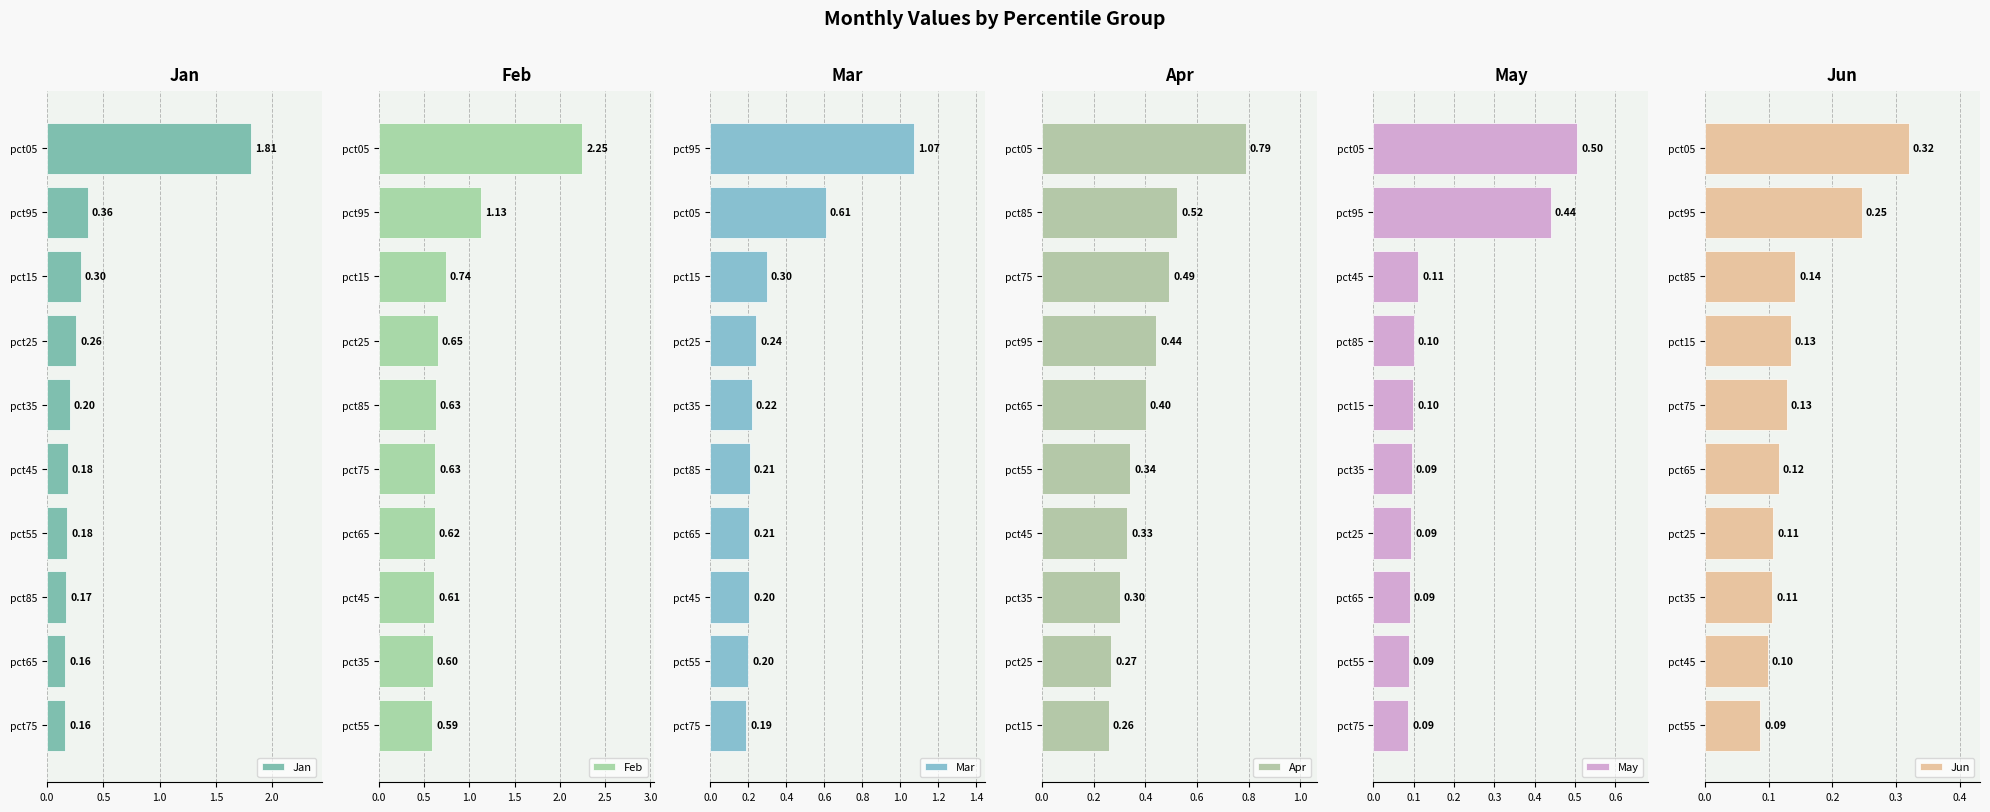

What are all the series names shown in the legend?

Jan, Feb, Mar, Apr, May, Jun